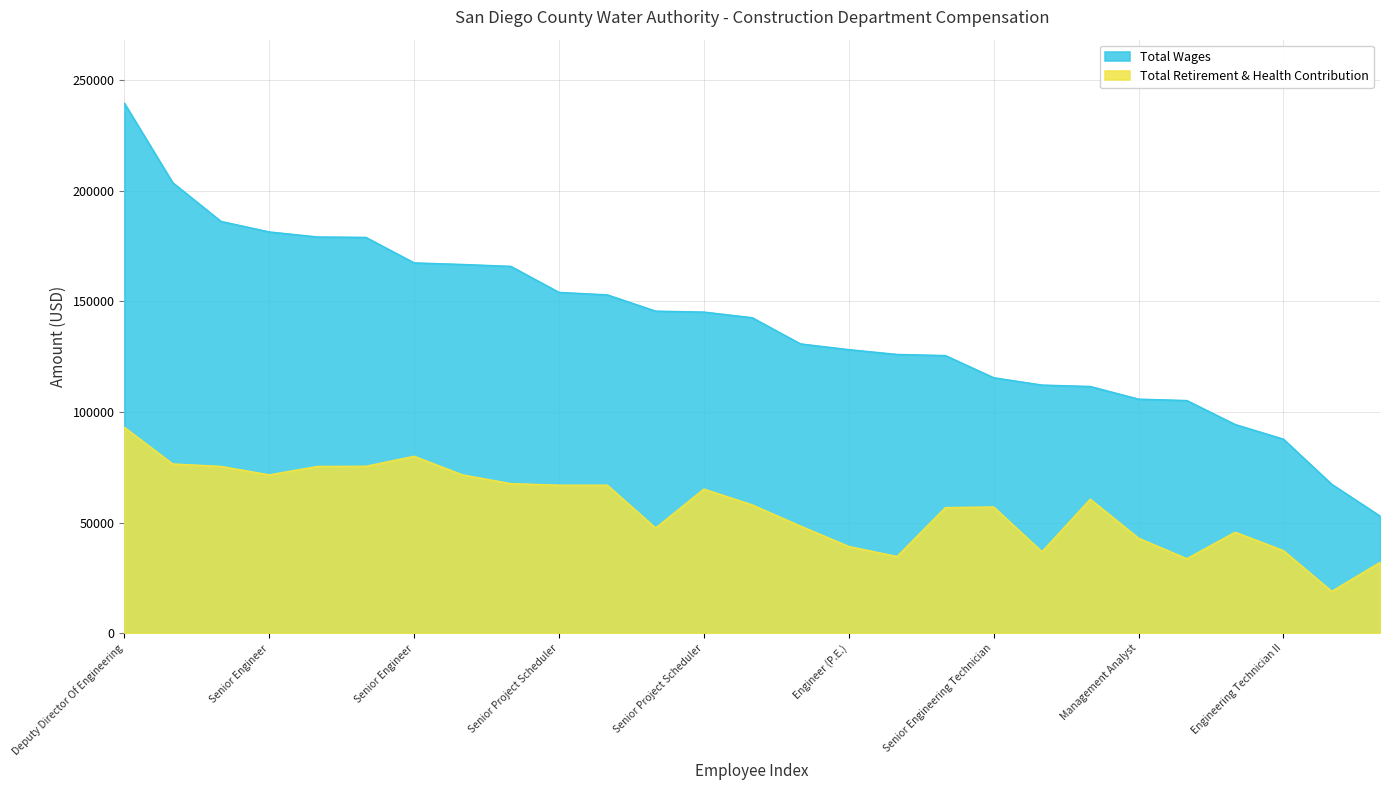

What is the average value of the Total Retirement & Health Contribution series?

56873